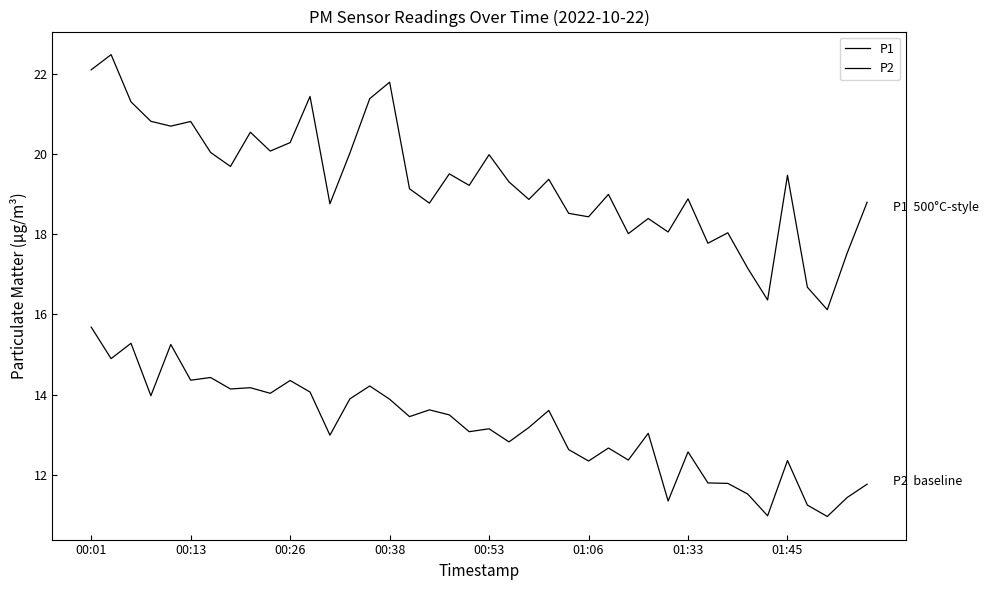

How many lines are shown in the chart?

2